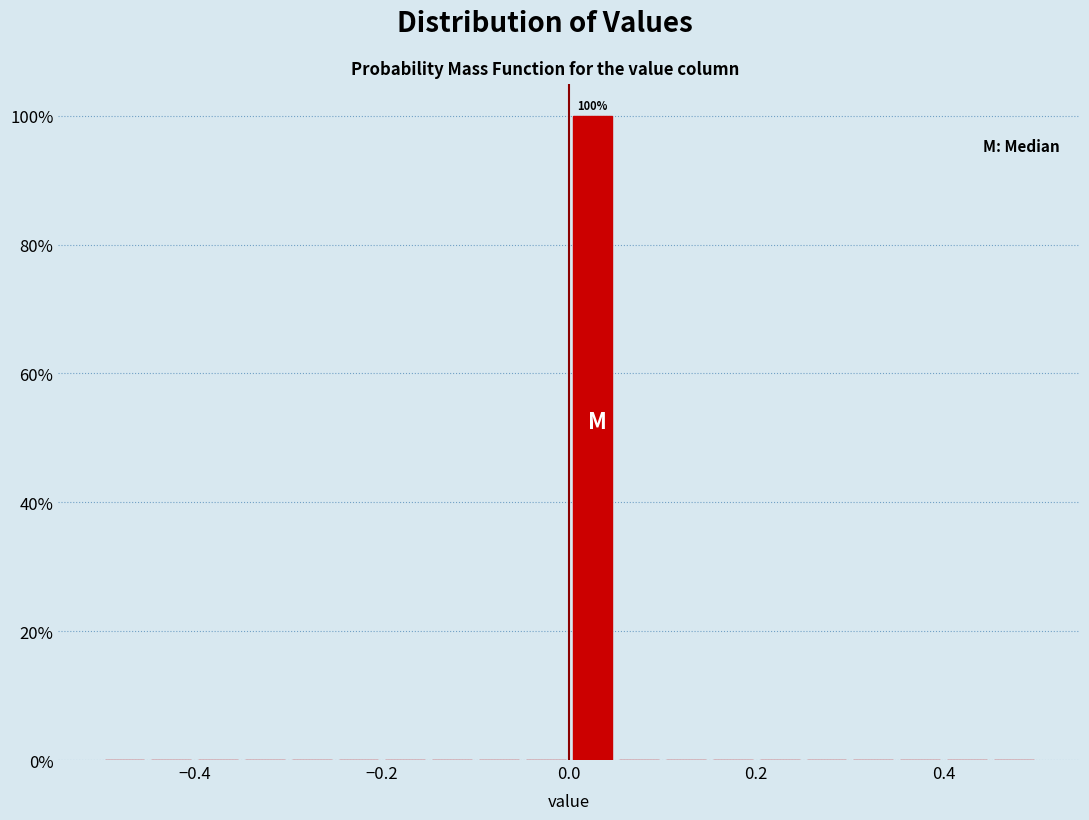

Read against the x-axis, roughly where is the centre of the tallest bar?

0.02